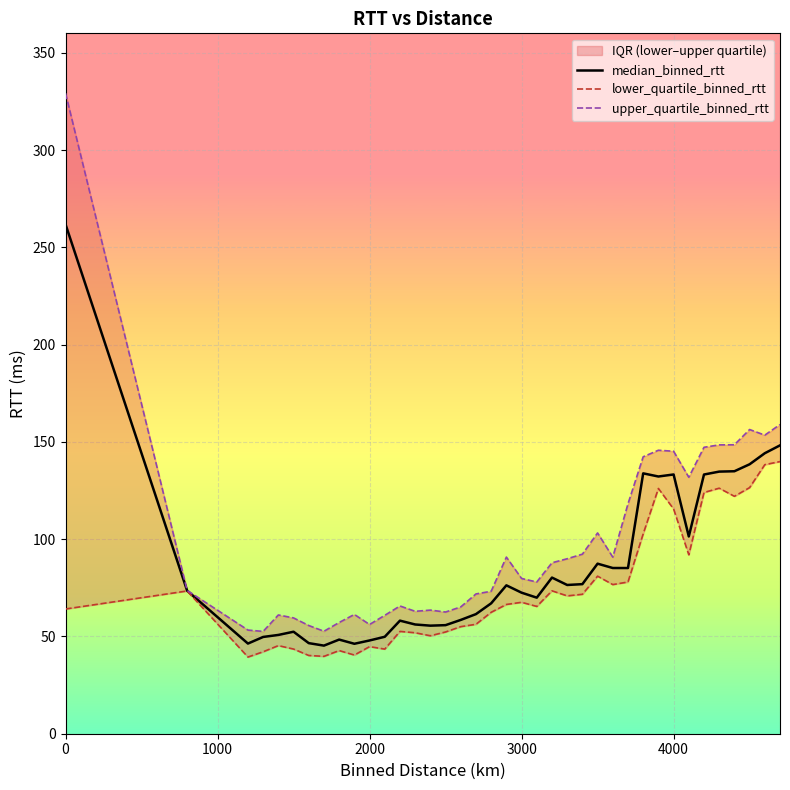

What is the maximum value for median_binned_rtt?

261.8